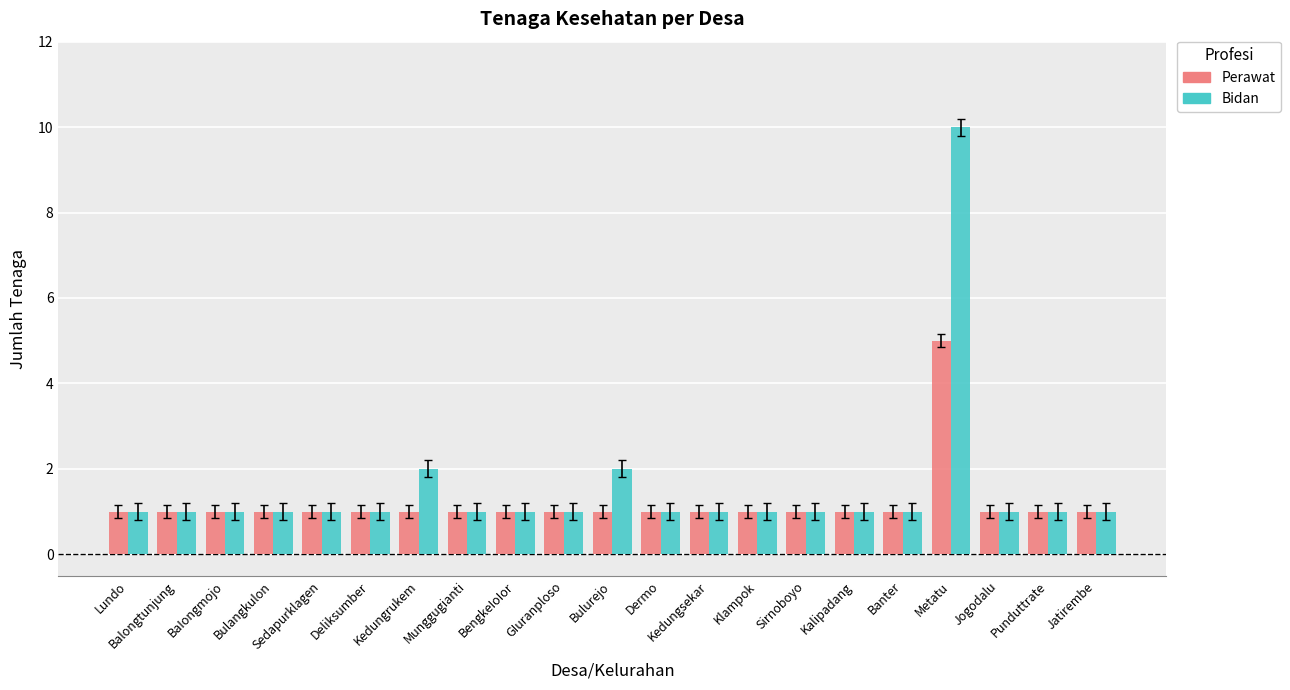

The Bidan series shows 2 at Bulurejo. True or false?

True